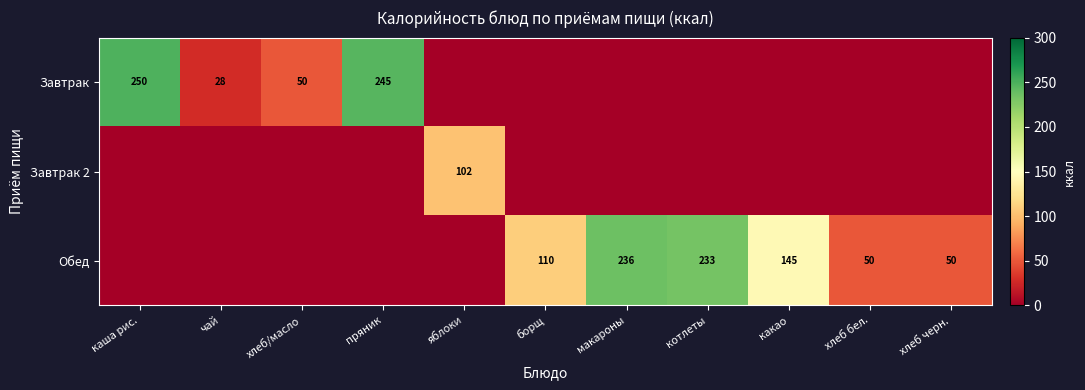

What is the difference between the Завтрак values at хлеб/масло and каша рис.?

200